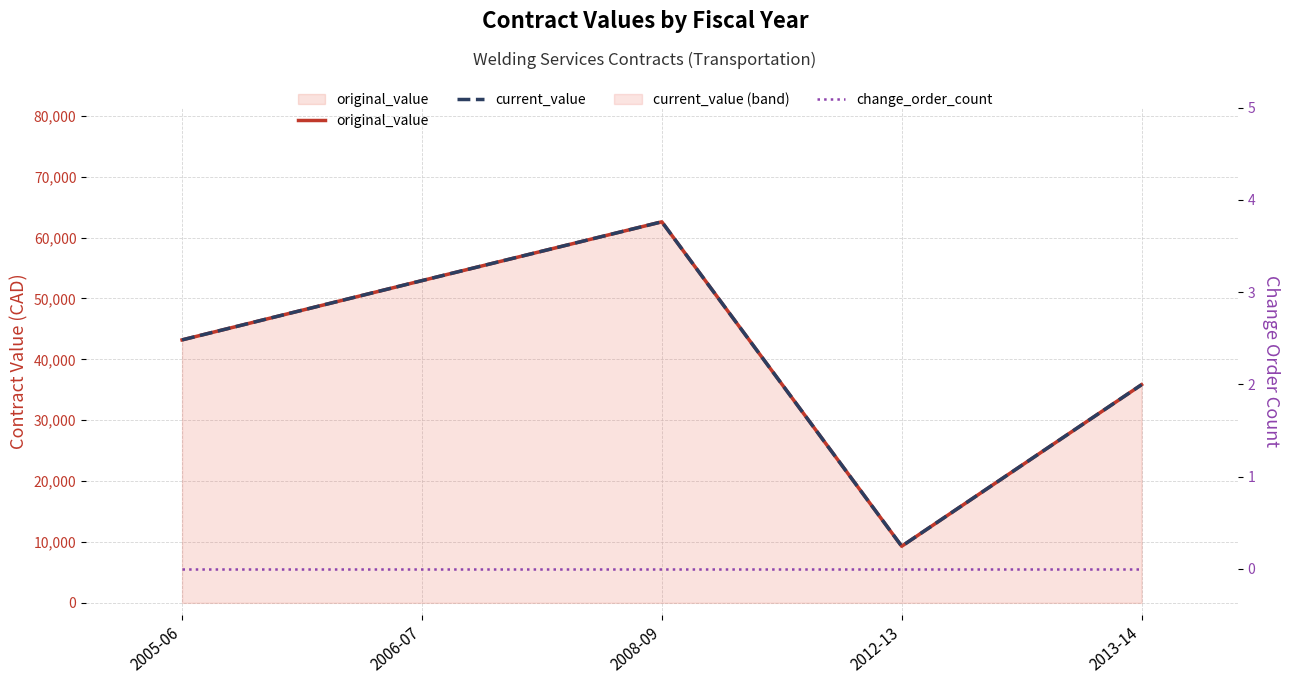

Reading left to right, extract all data points from this chart.

original_value: 43190.0	52926.0	62586.4	9300.0	35835.0
current_value: 43190.0	52926.0	62586.4	9300.0	35835.0
change_order_count: 0.0	0.0	0.0	0.0	0.0